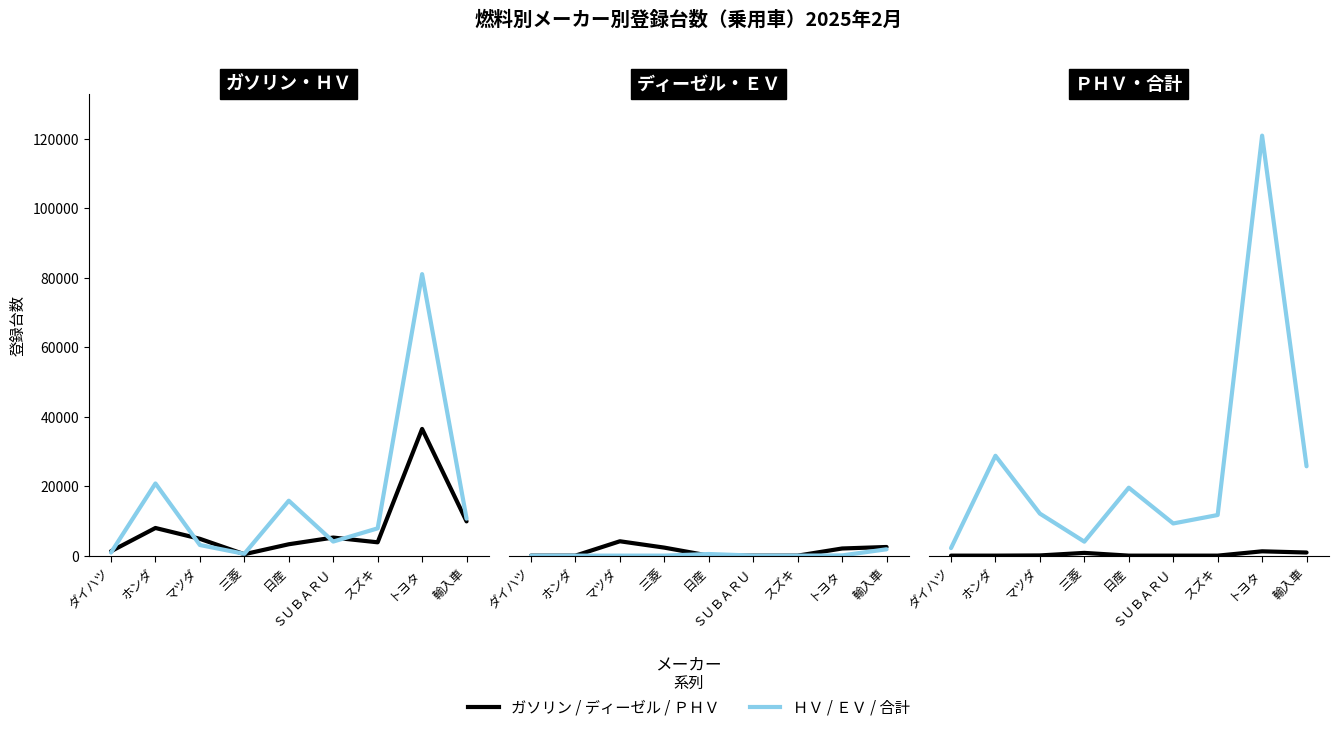

True or false: 合計 and ＨＶ cross at least once.

False